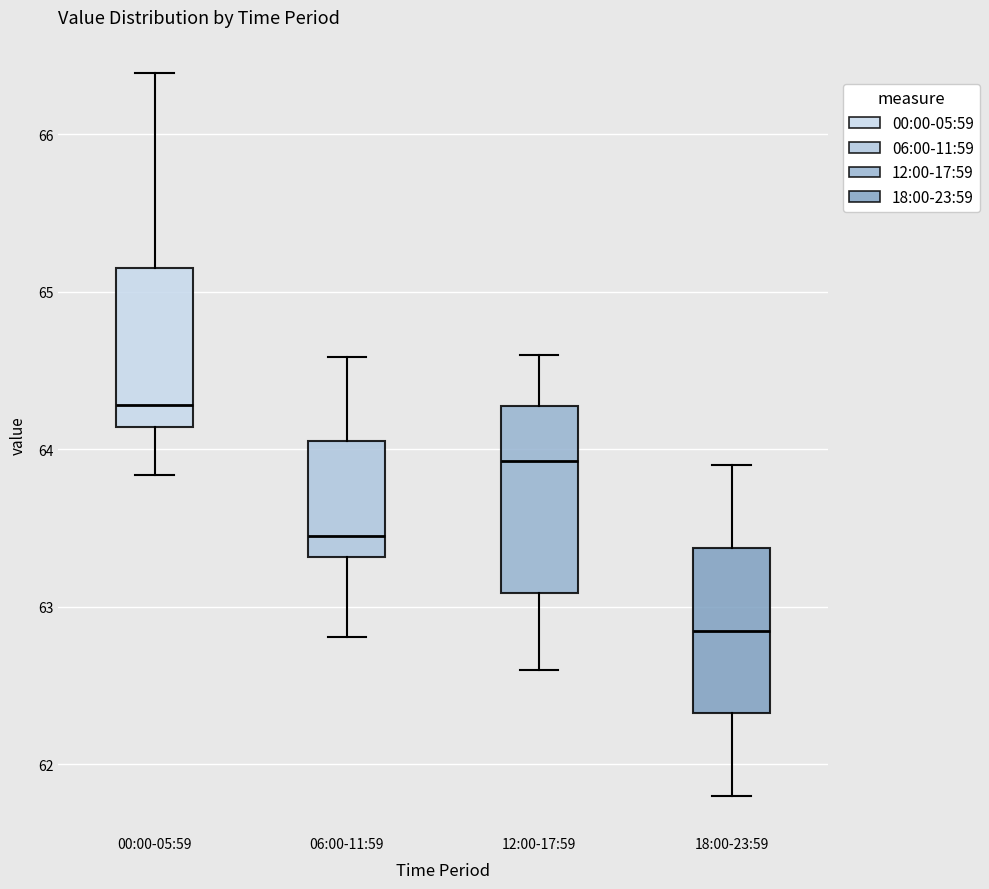

Reading left to right, read every box against the y-axis: the position of its median line, the range the box covers, and the ends of its whiskers. The values are not printed on the chart, so give them approximately, as read against the axis.

00:00-05:59: median 64.3, box 64.1 to 65.2, whiskers 63.8 to 66.4
06:00-11:59: median 63.5, box 63.3 to 64.1, whiskers 62.8 to 64.6
12:00-17:59: median 63.9, box 63.1 to 64.3, whiskers 62.6 to 64.6
18:00-23:59: median 62.9, box 62.3 to 63.4, whiskers 61.8 to 63.9